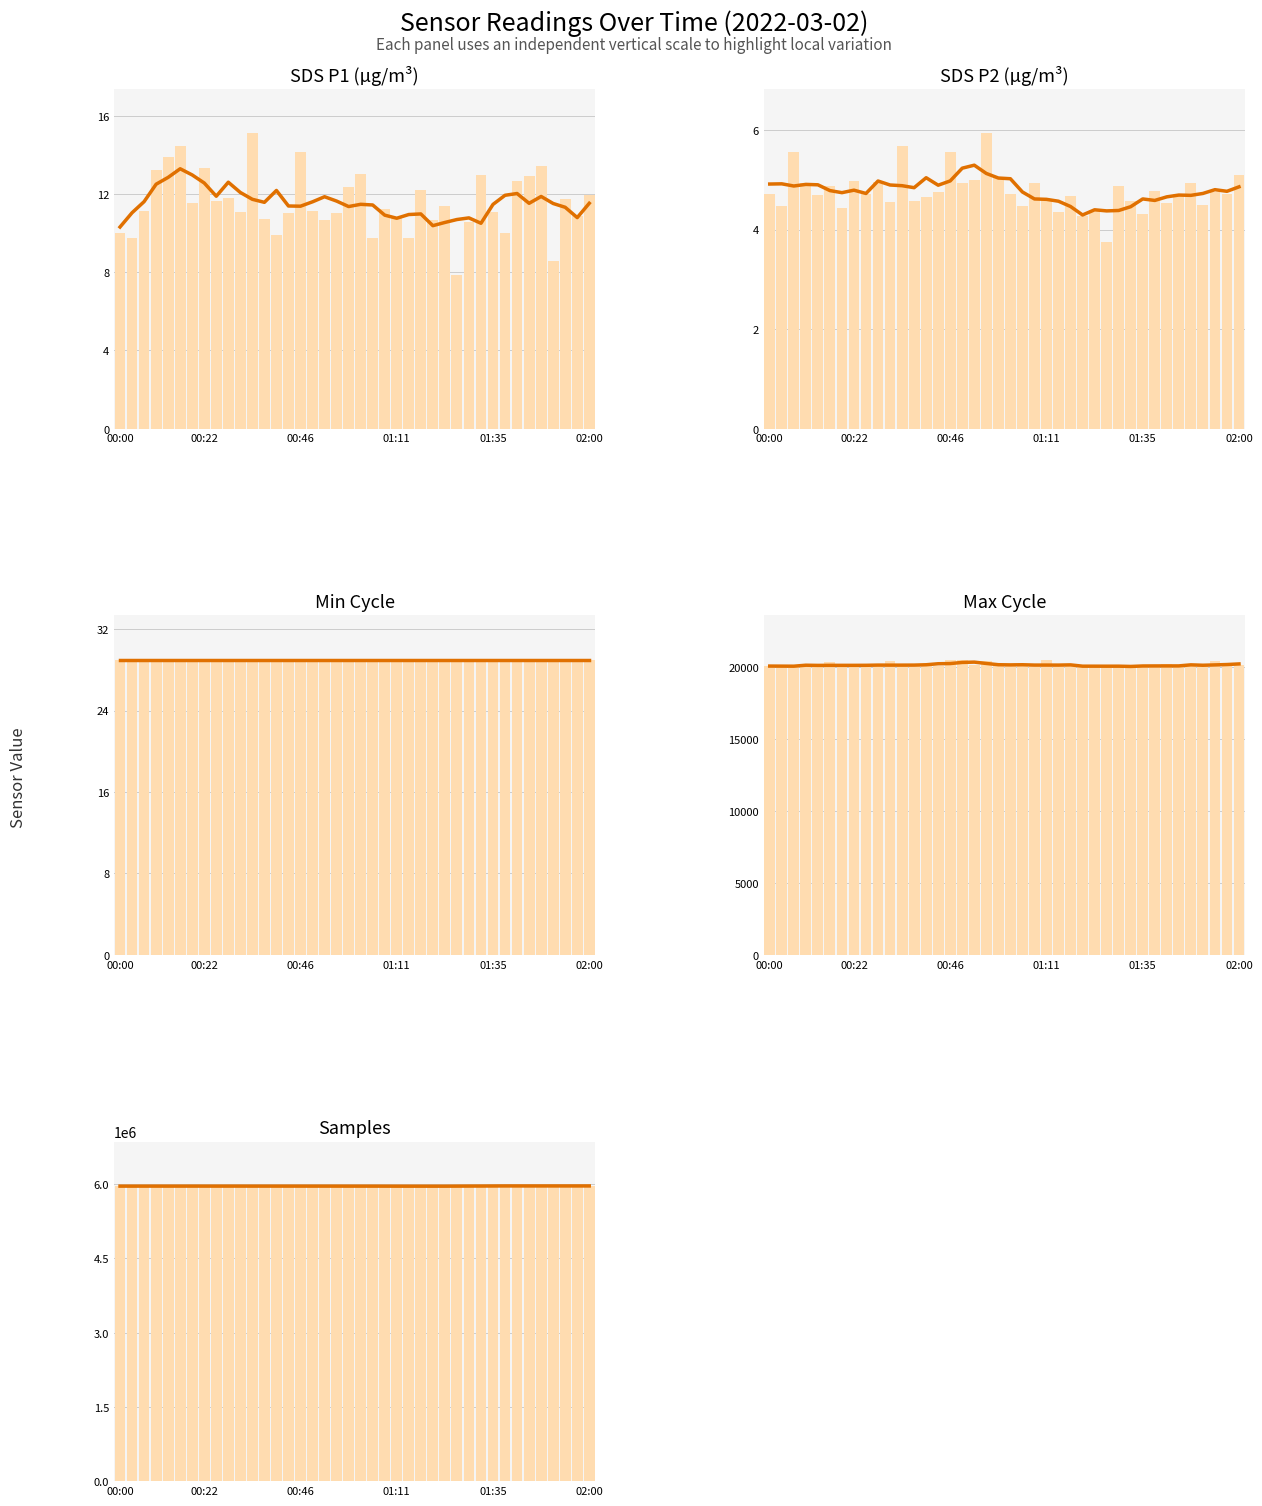

Are the bars horizontal?

No